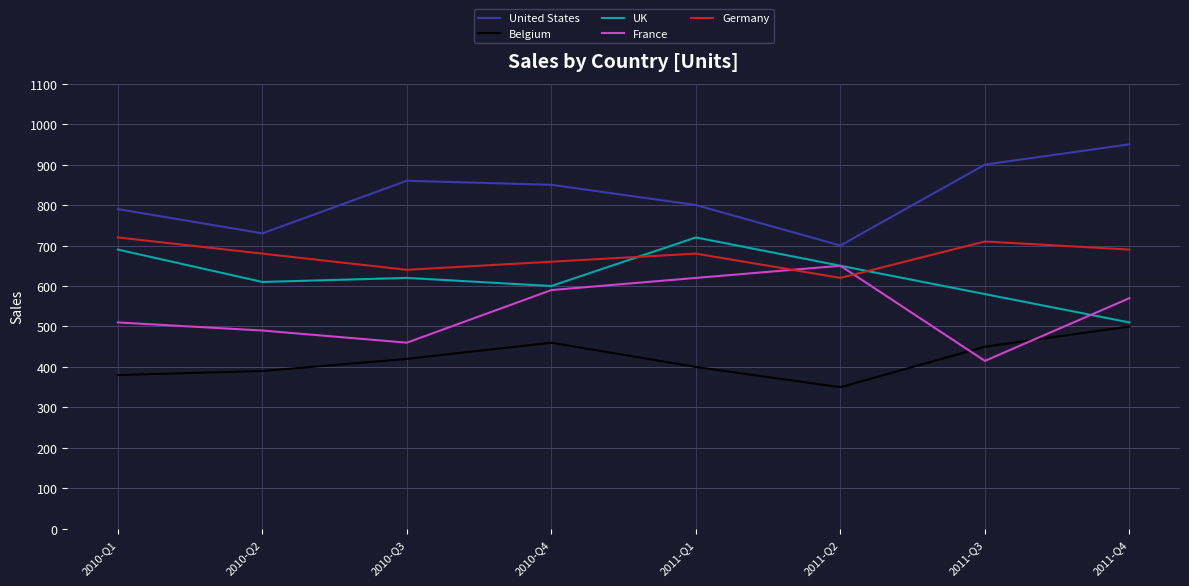

What is the difference between the maximum and second lowest values in the France series?

190